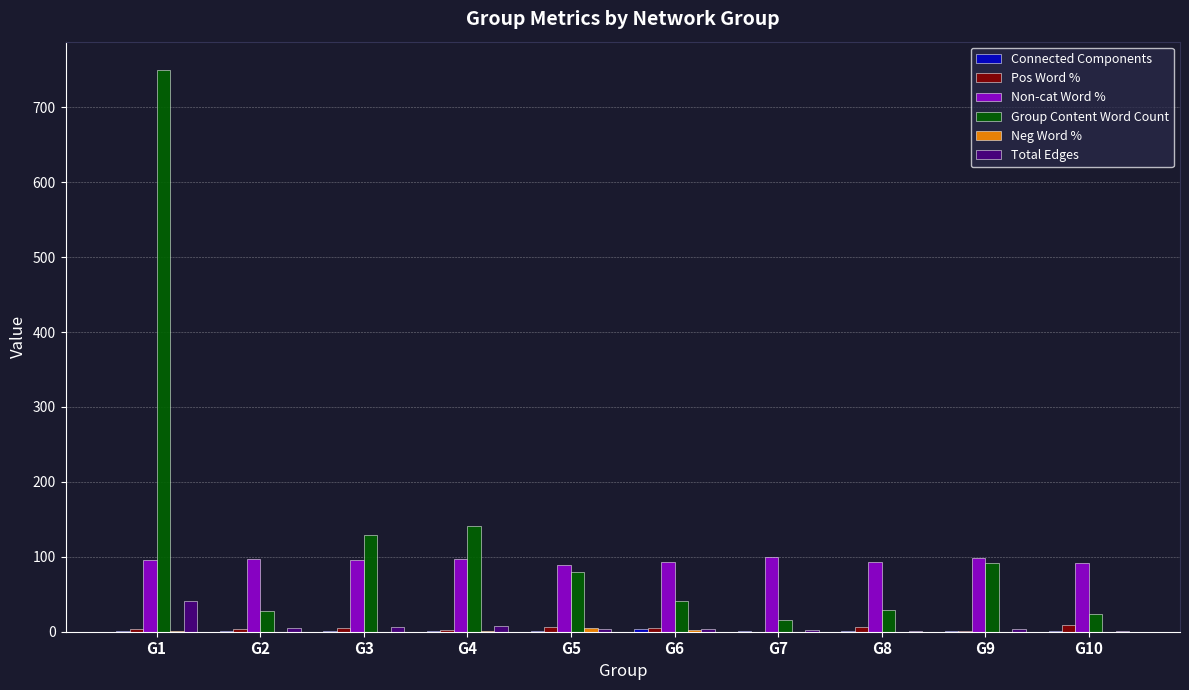

At which category is the sum across all series the highest?

G1